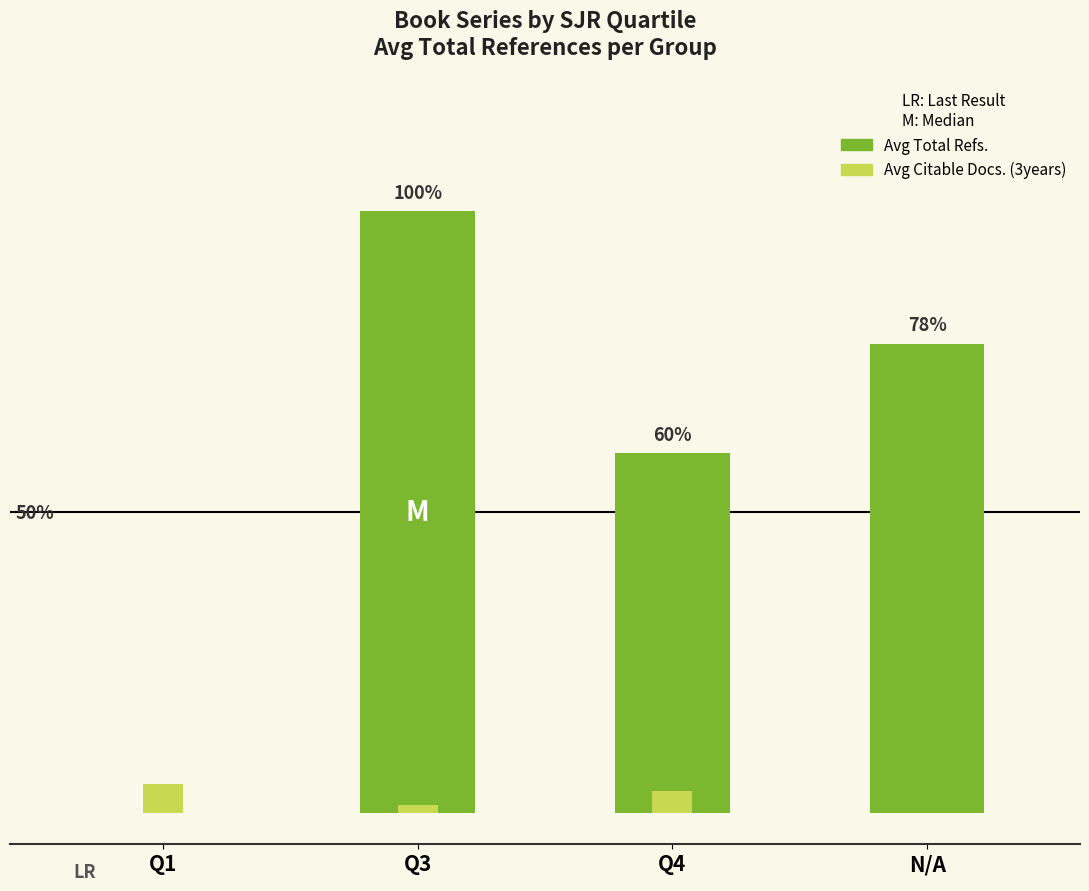

How many bars are there in total?

8